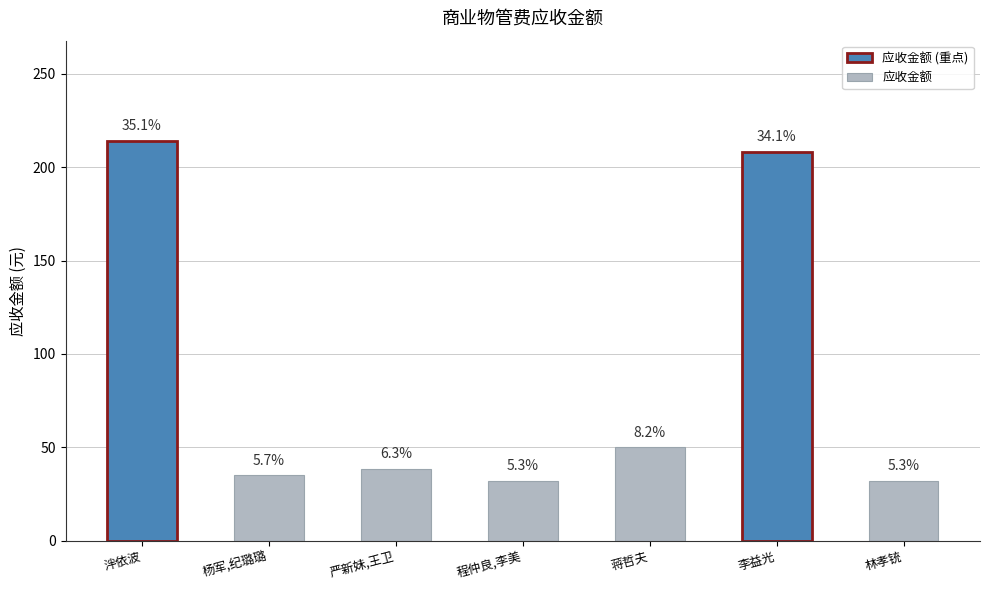

What is the value of the 5th bar from the left?

50.0